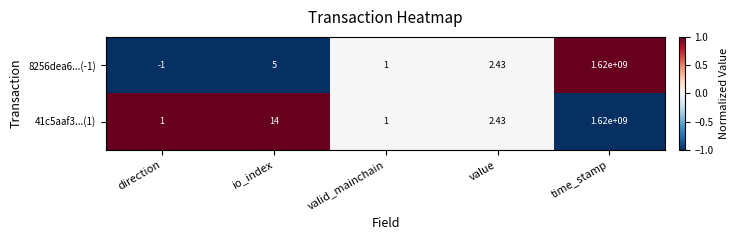

How many values in 8256dea6...(-1) are below zero?

1